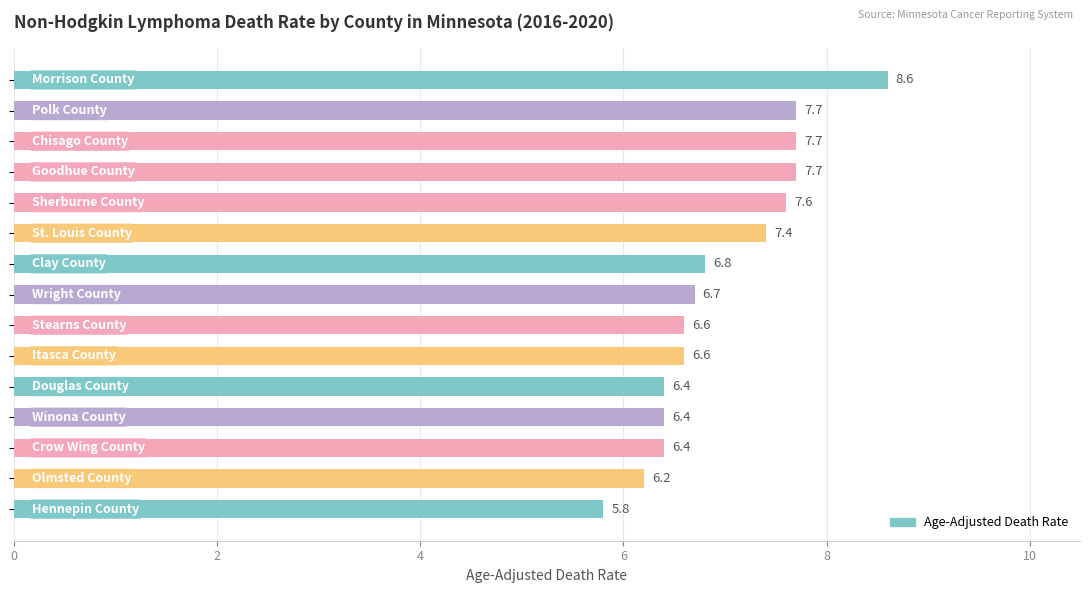

Are the bars grouped side by side (vs. stacked)?

No